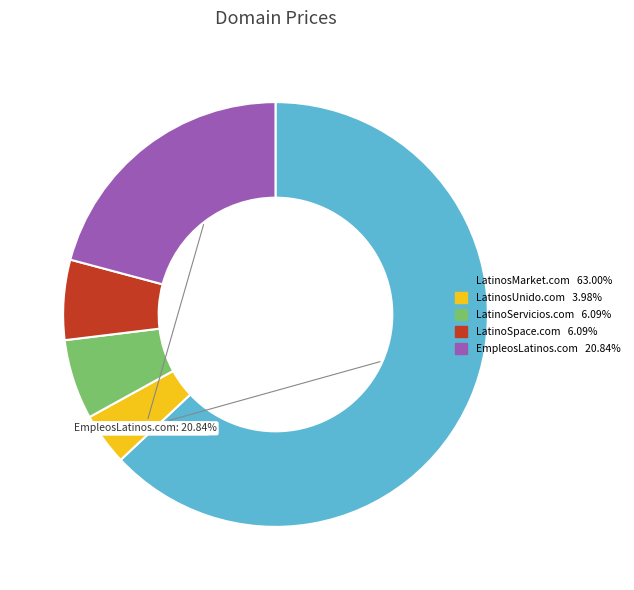

What is the majority slice?

LatinosMarket.com